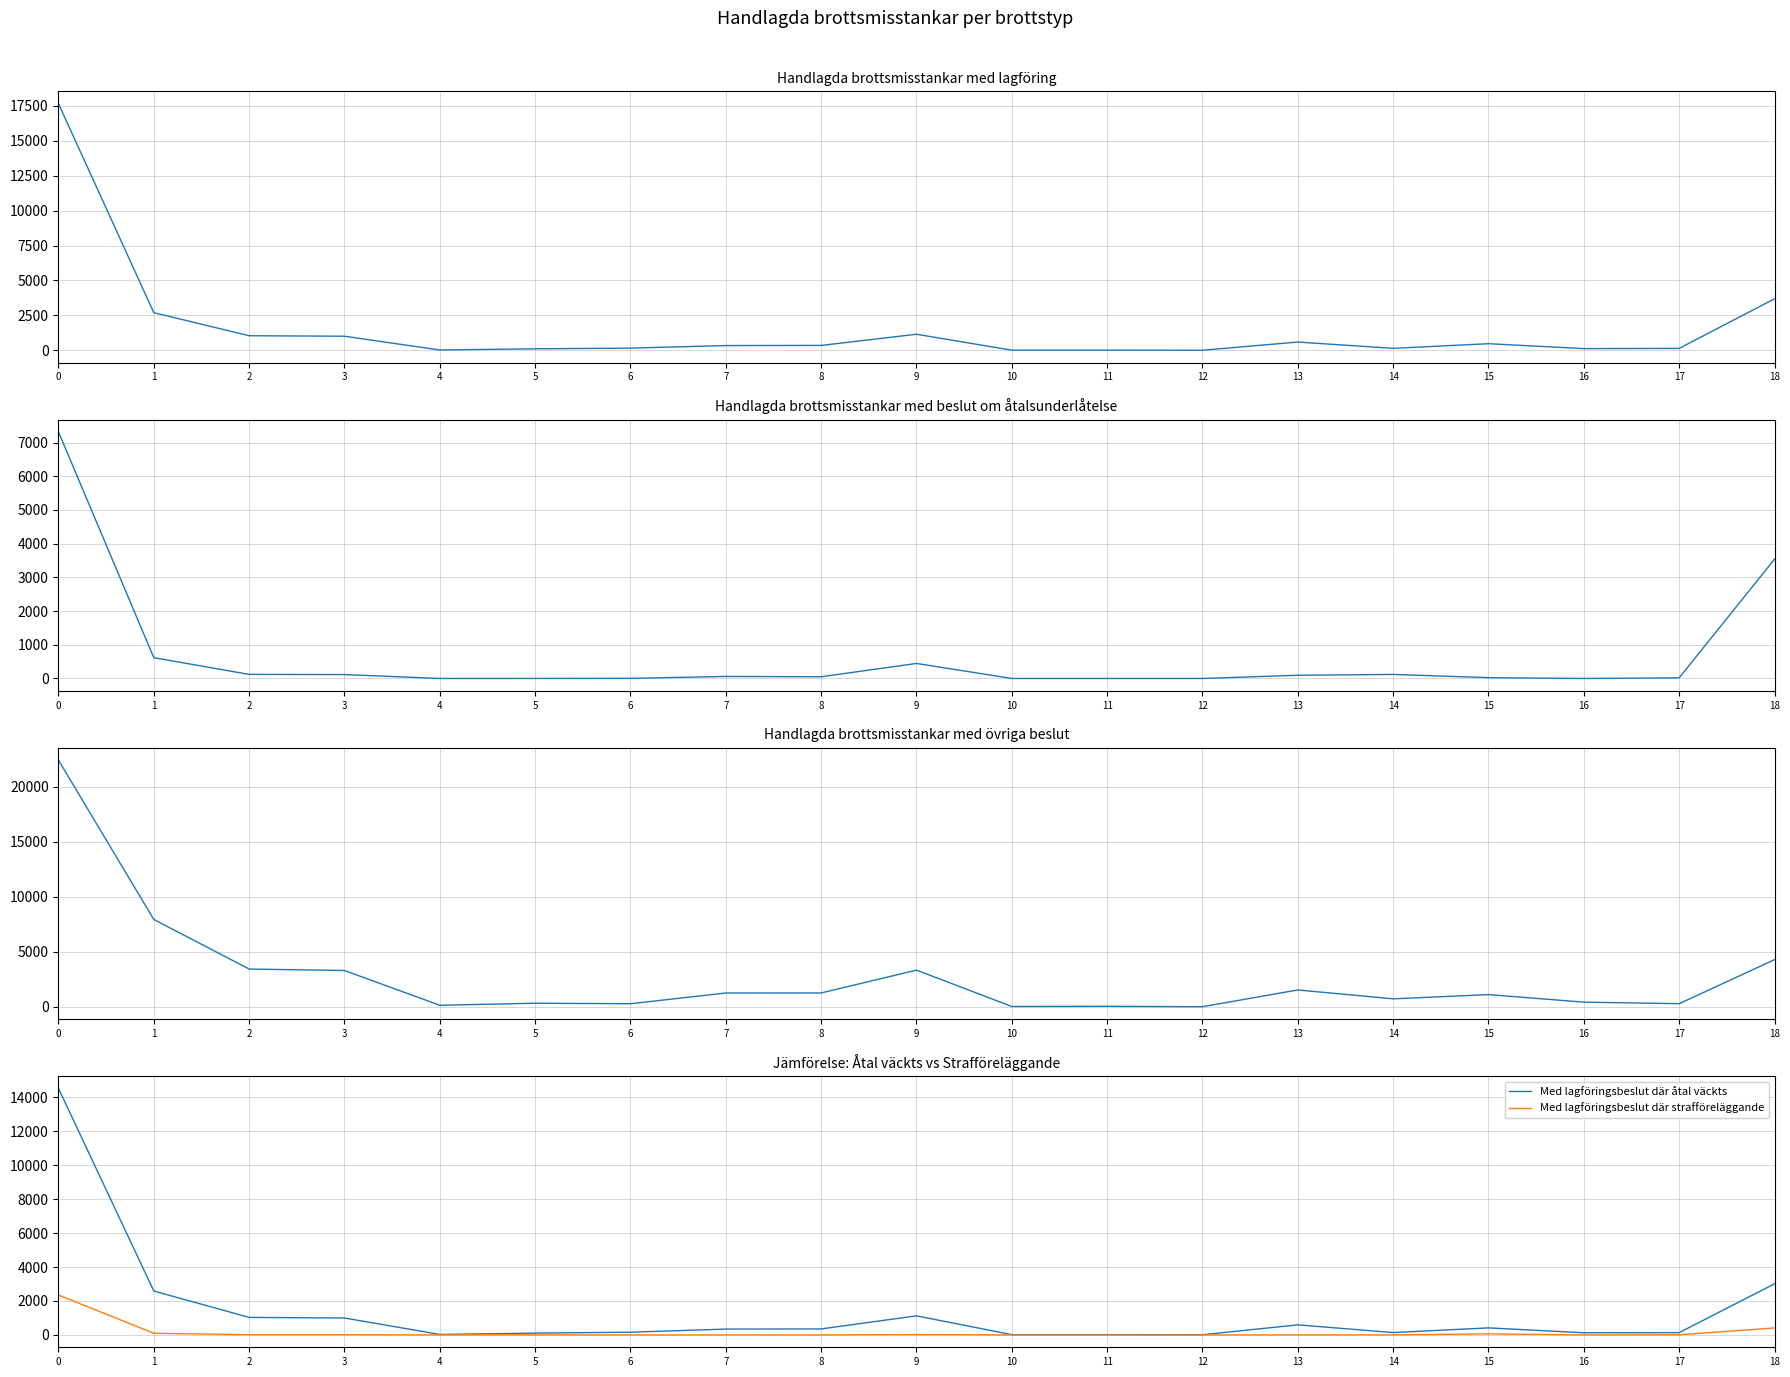

The value of Handlagda brottsmisstankar med övriga beslut at 10 is 10. True or false?

False